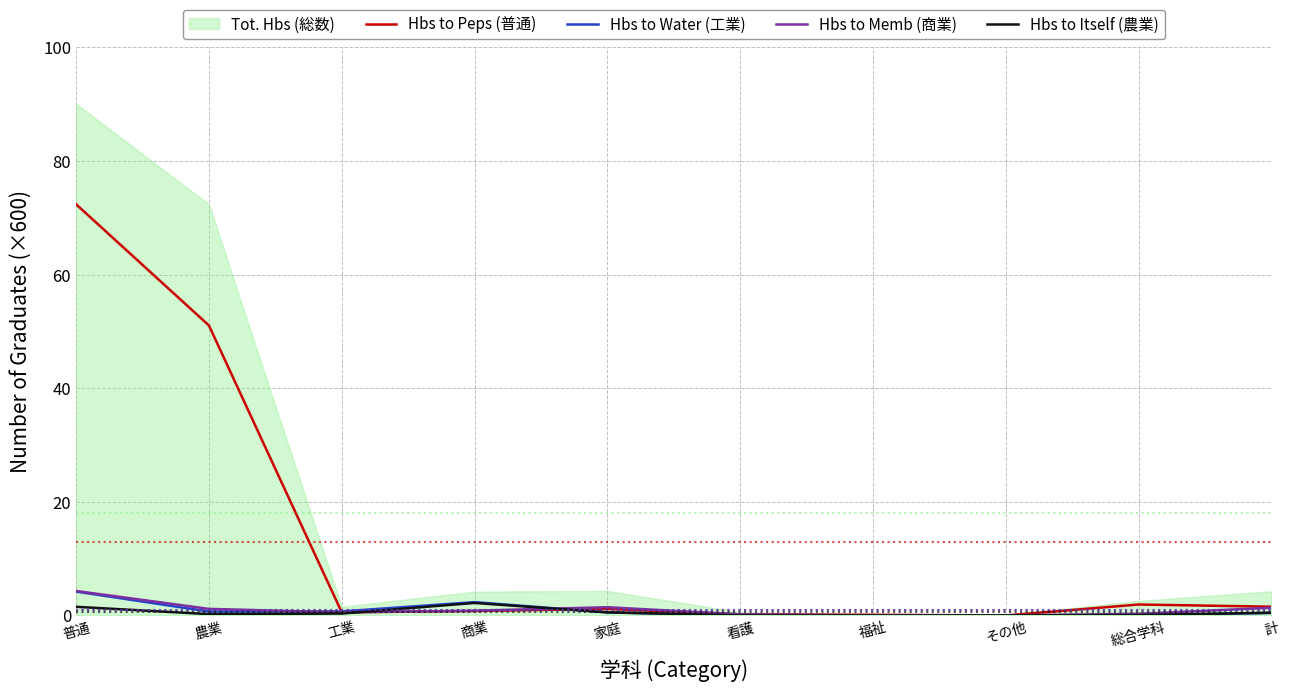

What is the total value across all series at 工業?

2.2